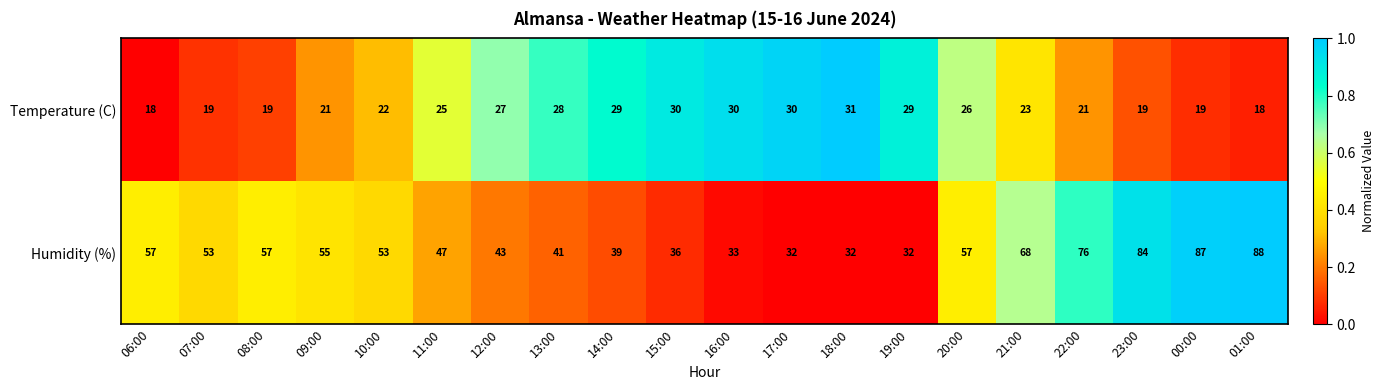

Which series changed the most between 06:00 and 22:00?

Humidity (%)